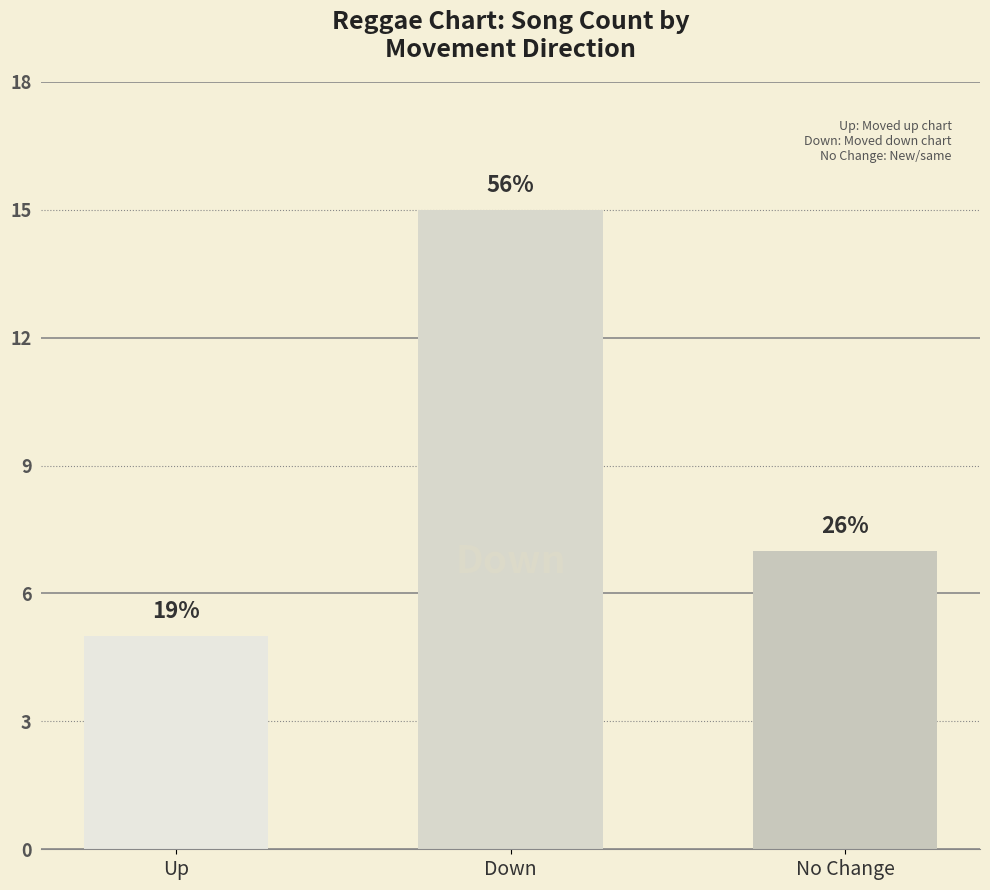

Rank the categories by value from lowest to highest.

Up, No Change, Down